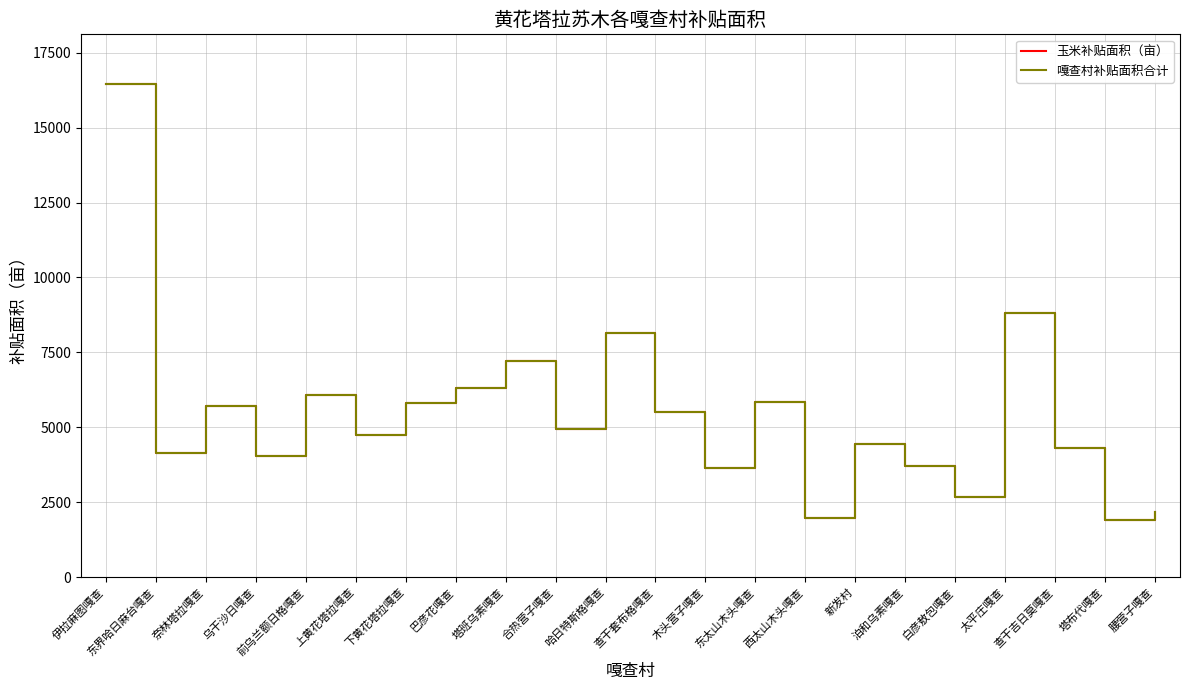

Which series changed the most between 前乌兰额日格嘎查 and 下黄花塔拉嘎查?

玉米补贴面积（亩）